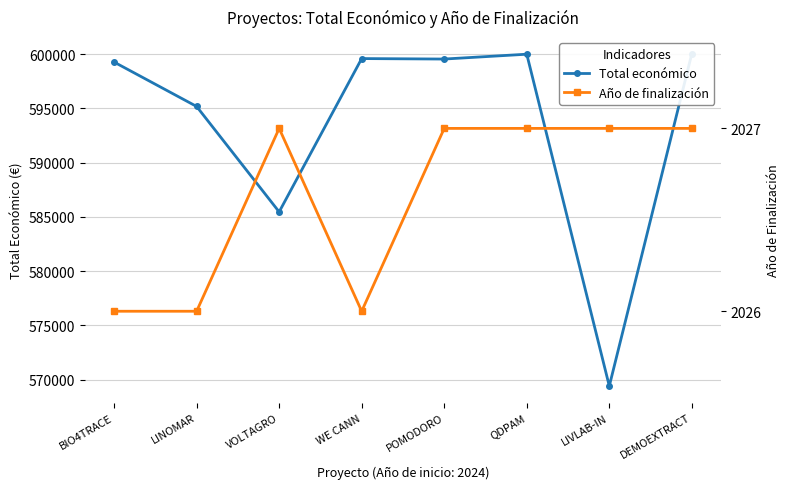

Rank the categories by Total económico value from lowest to highest.

LIVLAB-IN, VOLTAGRO, LINOMAR, BIO4TRACE, POMODORO, WE CANN, QDPAM, DEMOEXTRACT